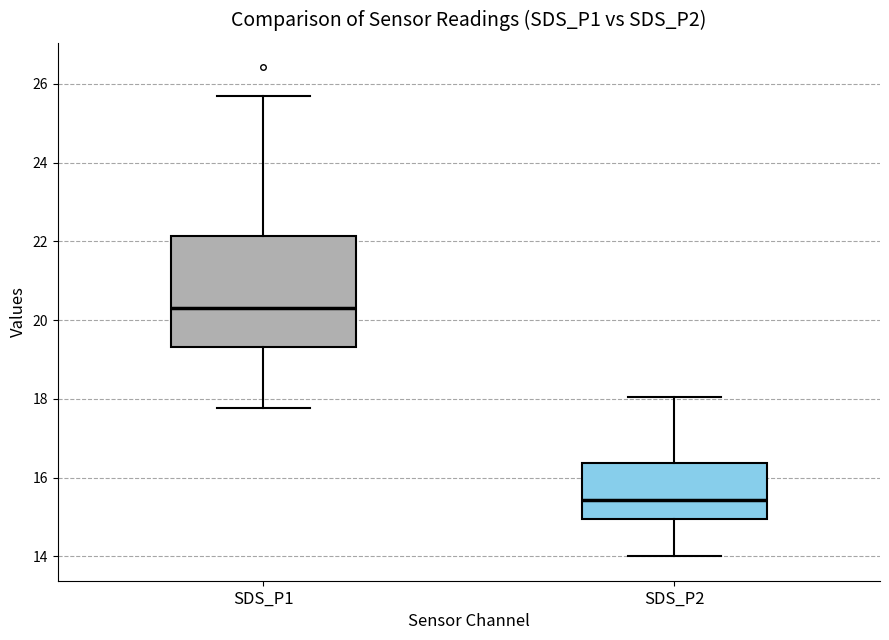

Where is the upper edge of the box for SDS_P1 on the y-axis? The values are not printed on the chart, so give them approximately, as read against the axis.

22.2